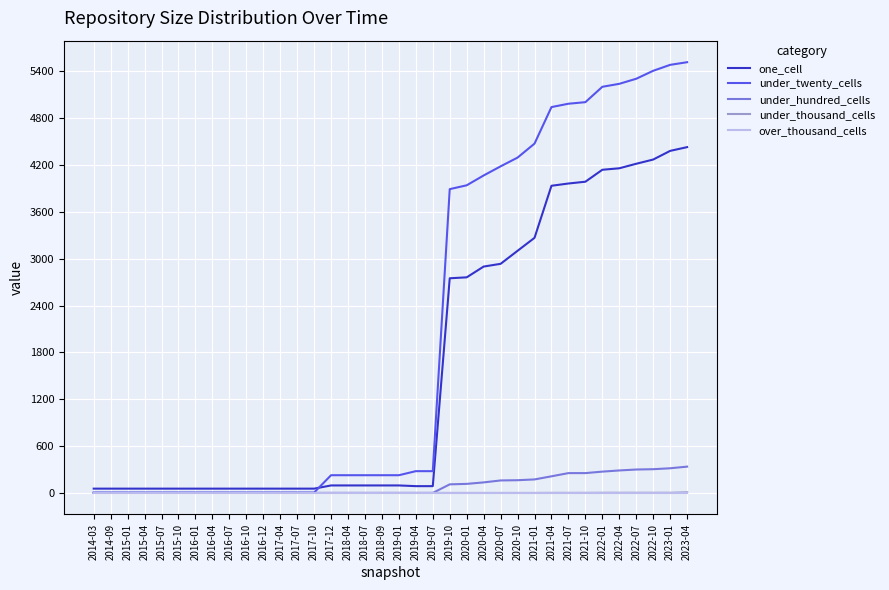

Between 2018-04 and 2021-10, which series saw the biggest shift?

under_twenty_cells